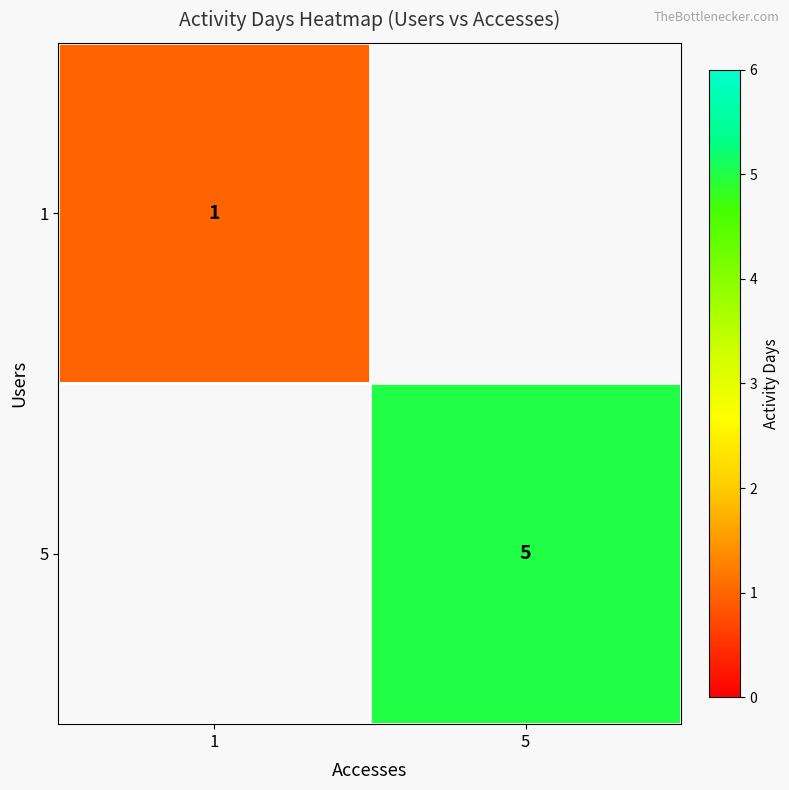

True or false: 5 has a value of 5 at 5.

True